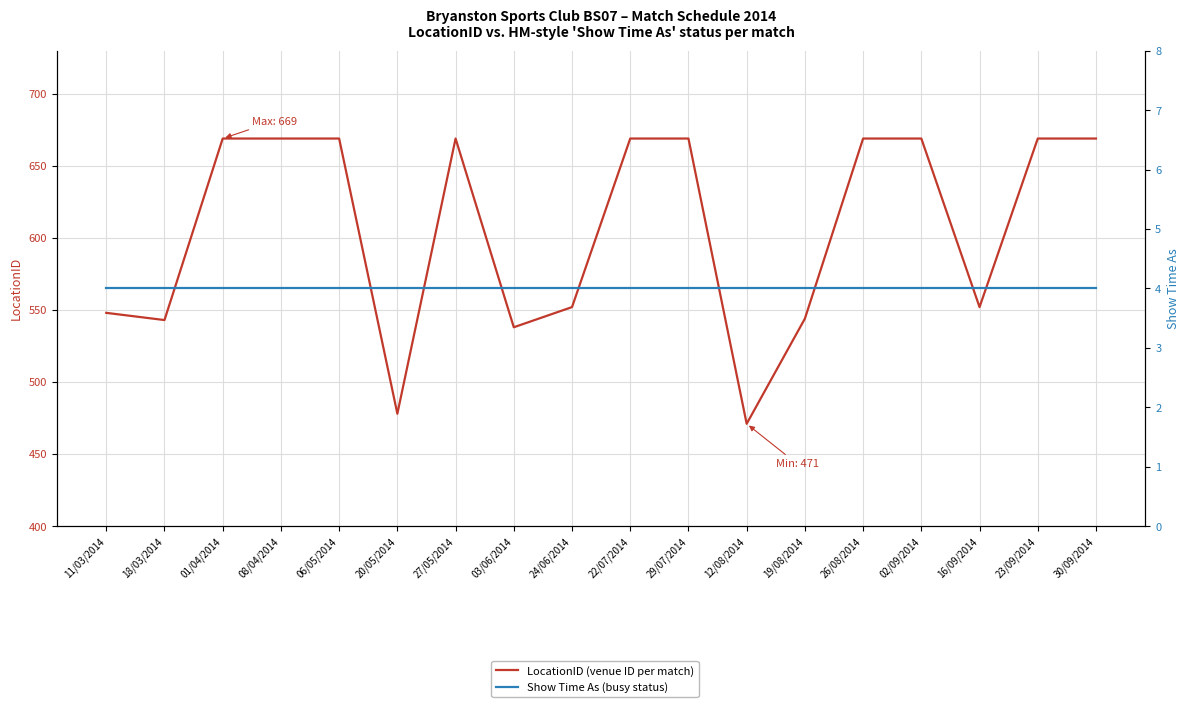

What is the total value across all series at 01/04/2014?

673